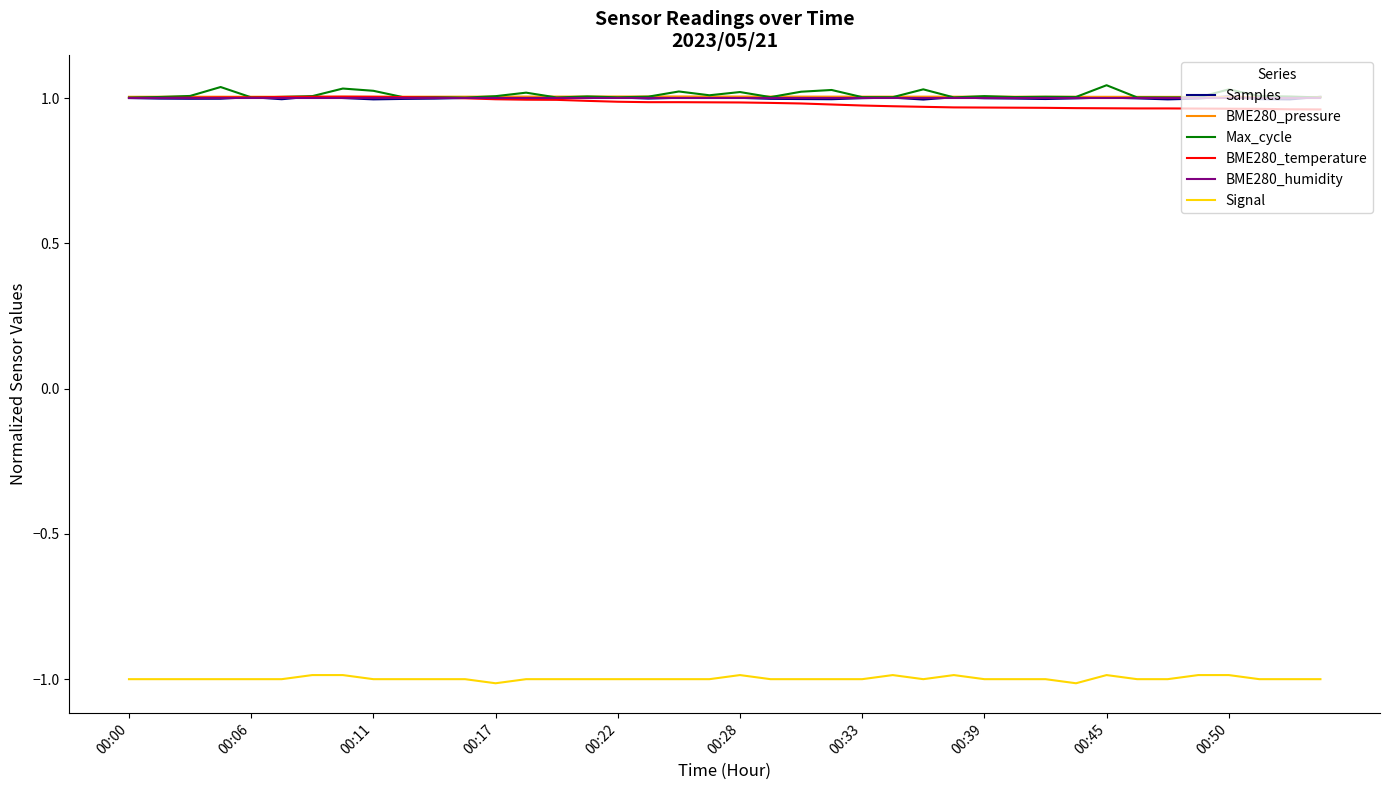

What is the minimum value shown in the chart?

-1.0